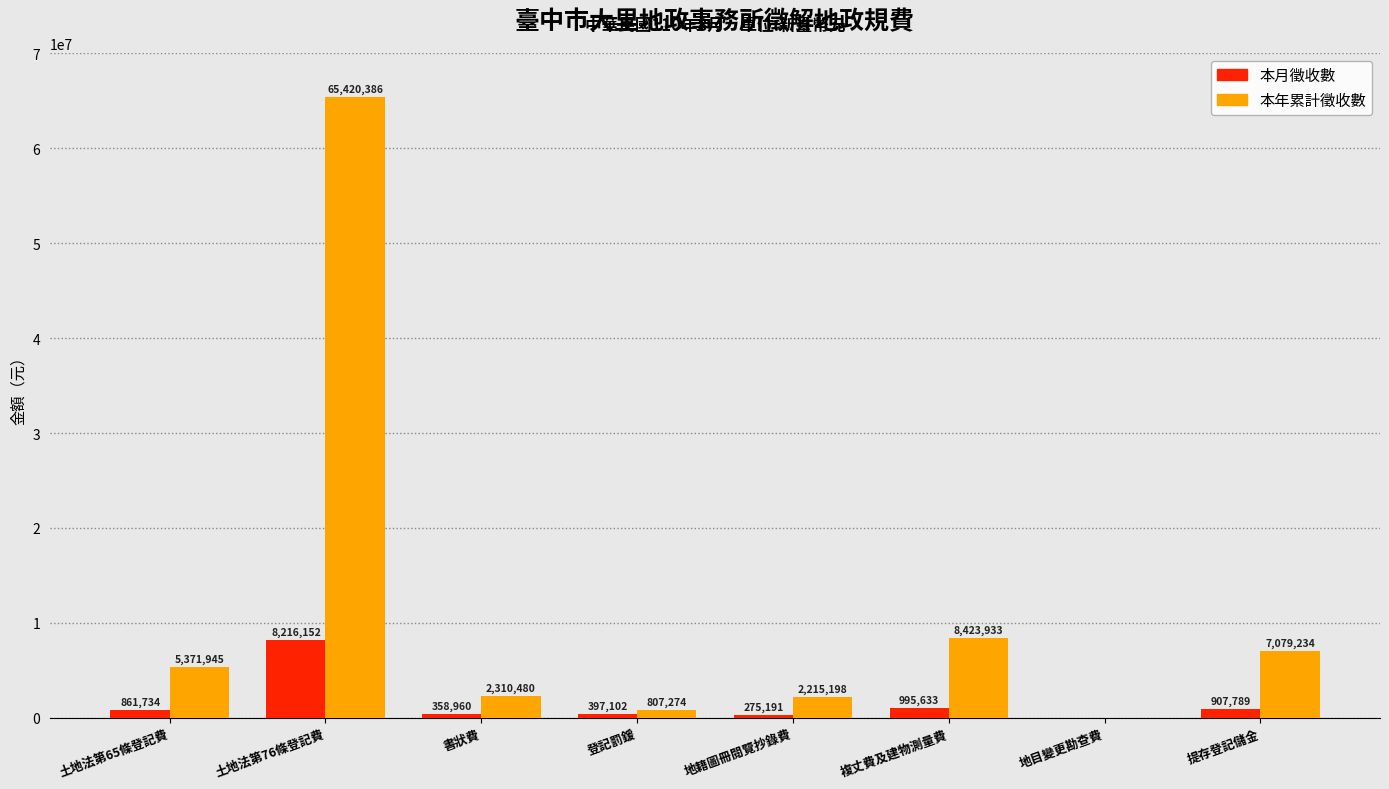

The value of 本月徵收數 at 登記罰鍰 is 397102. True or false?

True